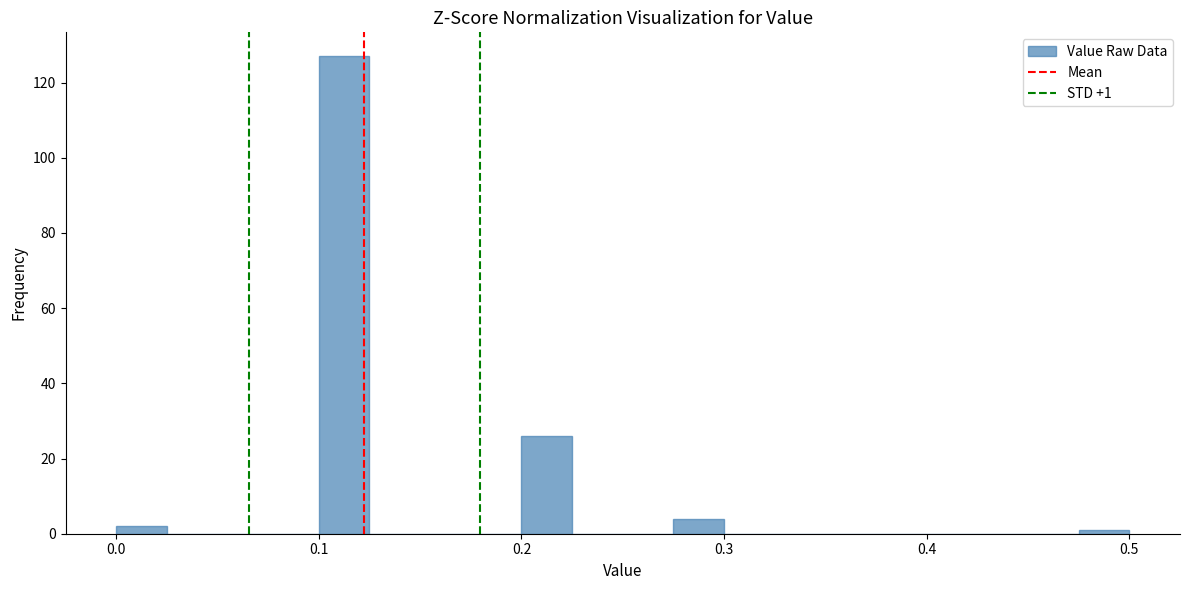

Around what value on the x-axis is the tallest bar? Give the approximate position of its centre, as read against the axis.

0.11